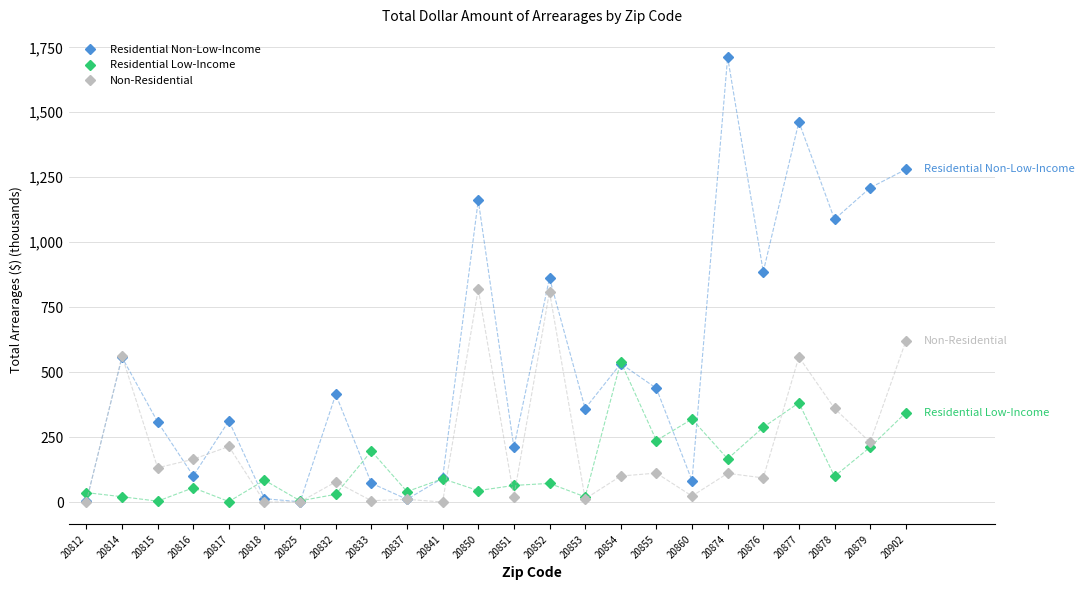

Which category has the highest value across all series?

20874